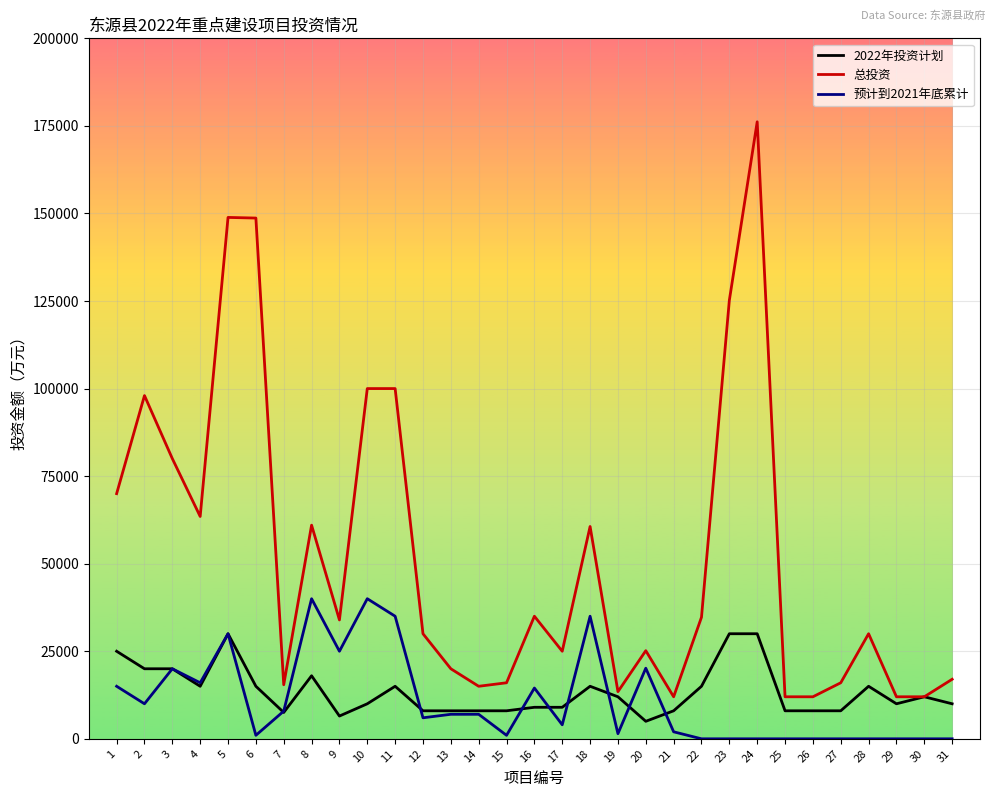

The 预计到2021年底累计 series shows 7000 at 14. True or false?

True